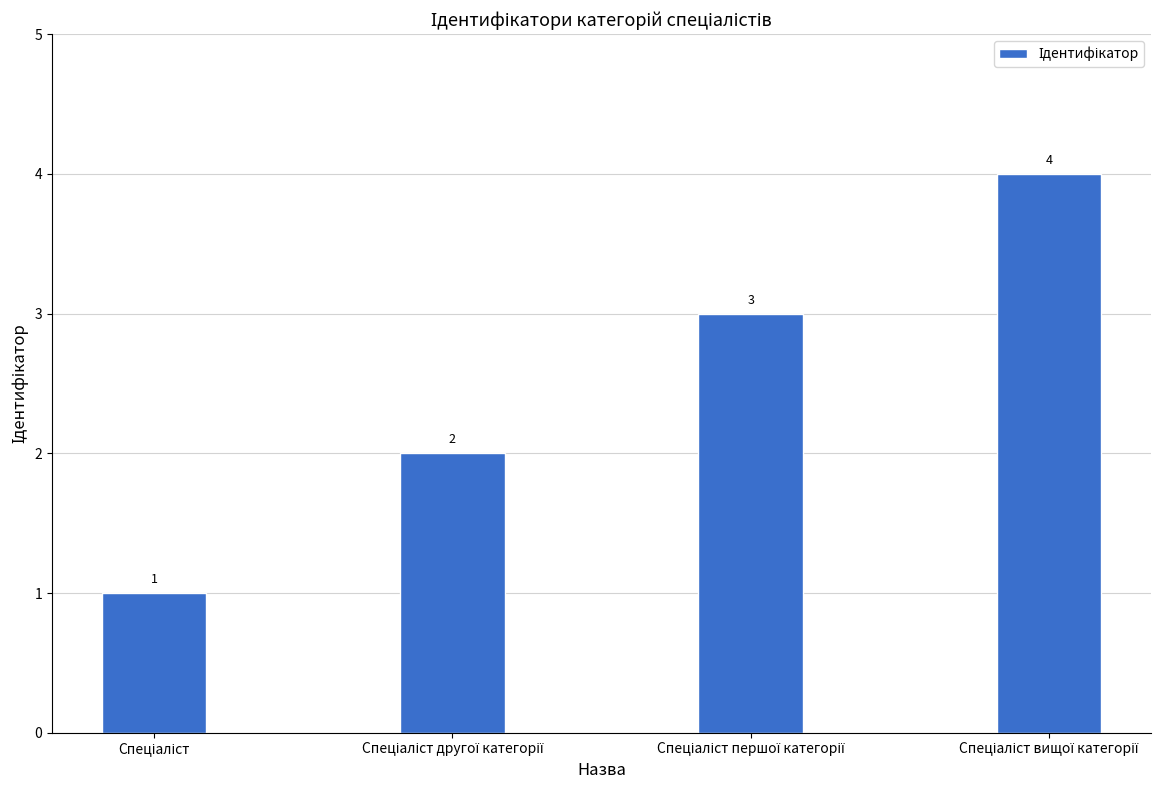

What is the value of the 1st bar from the left?

1